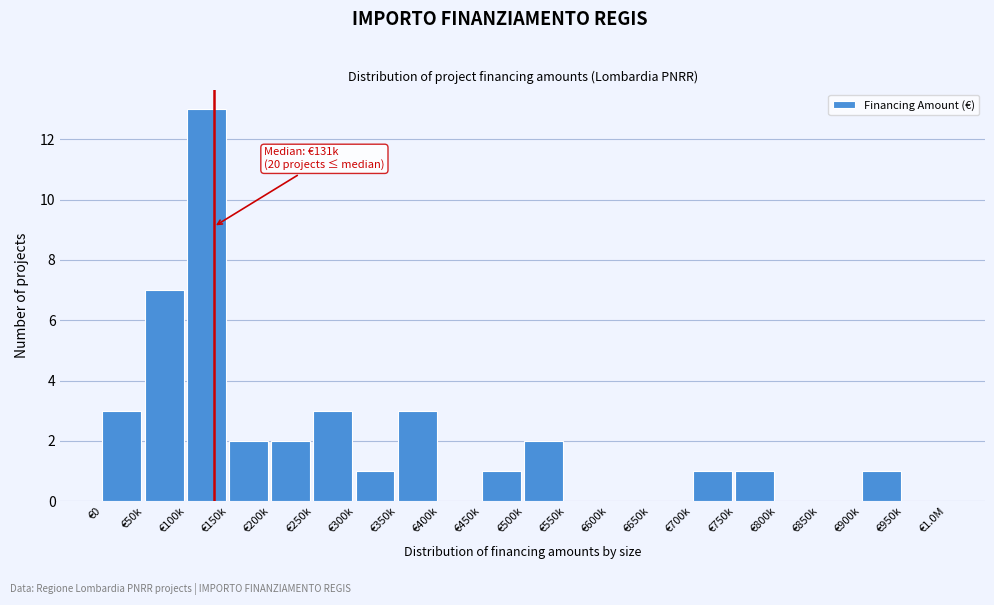

Reading left to right, extract all data points from this chart.

€0=3	€50k=7	€100k=13	€150k=2	€200k=2	€250k=3	€300k=1	€350k=3	€400k=0	€450k=1	€500k=2	€550k=0	€600k=0	€650k=0	€700k=1	€750k=1	€800k=0	€850k=0	€900k=1	€950k=0